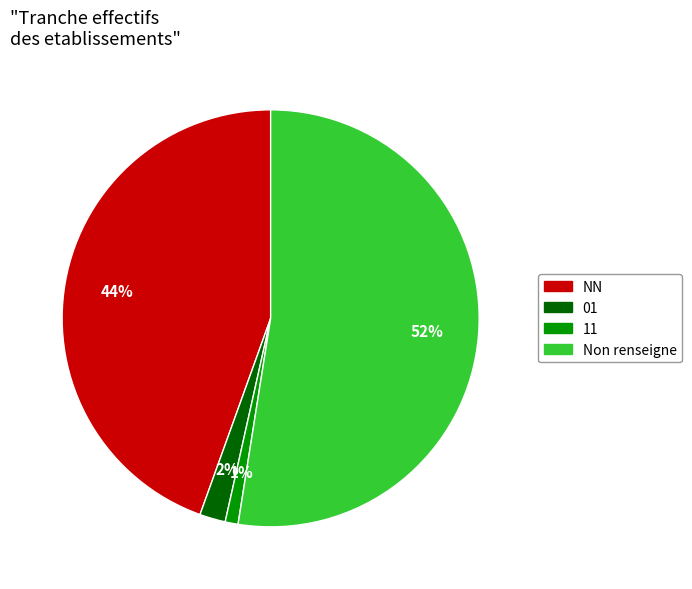

Does any single category account for the majority?

Yes